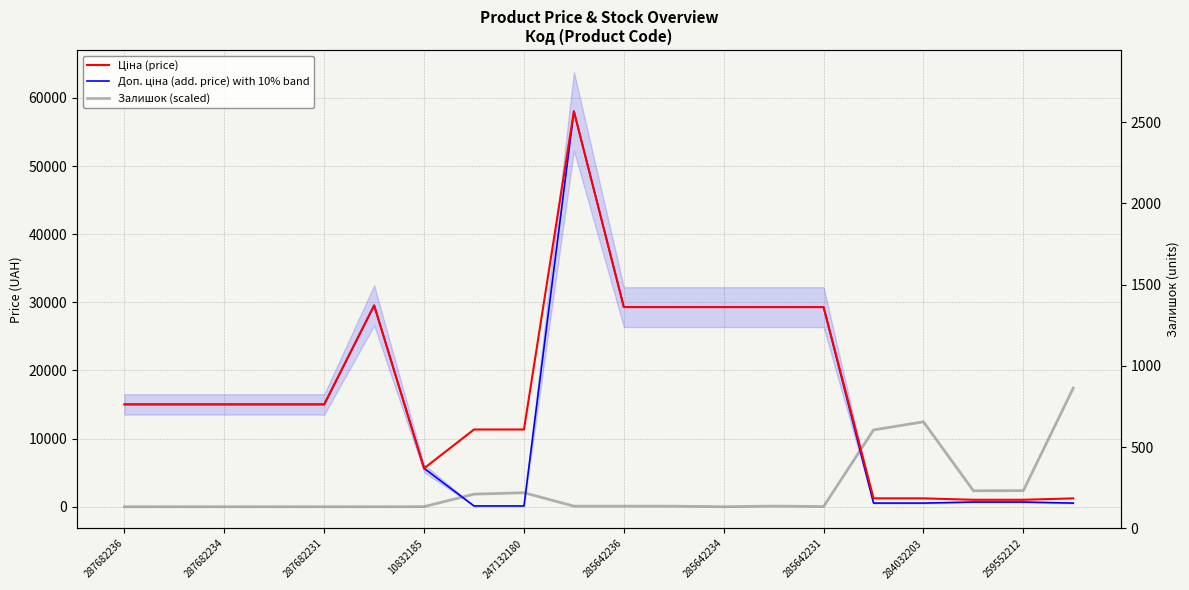

True or false: Залишок (scaled) and Доп. ціна intersect in this chart.

True